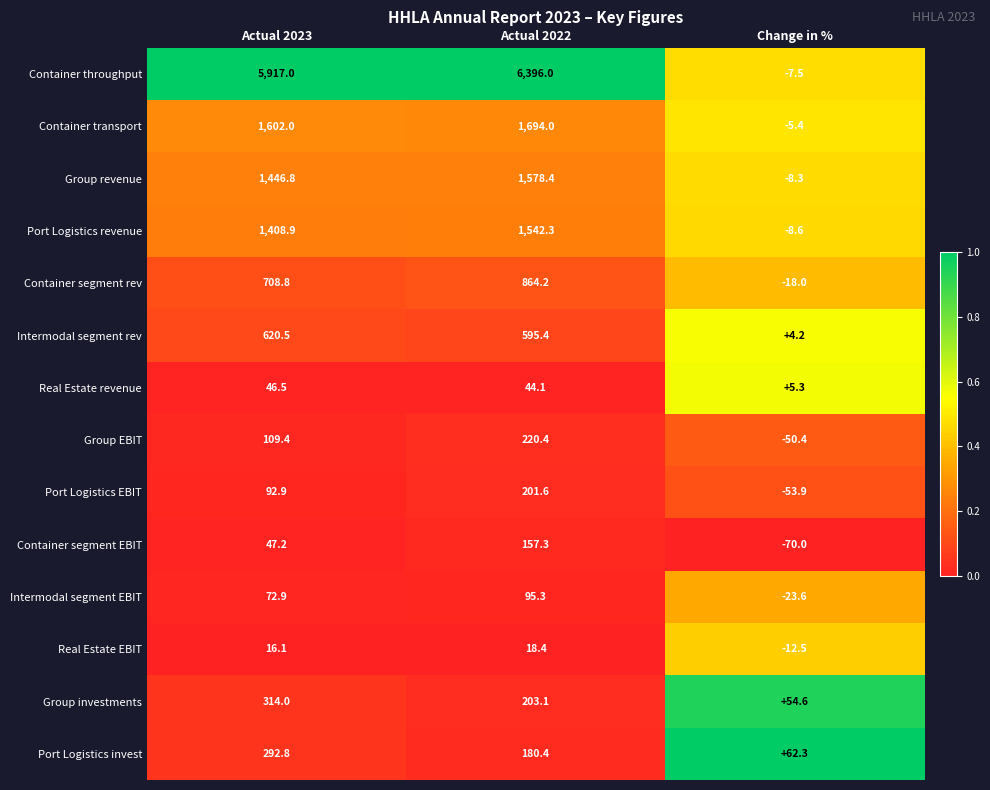

What is the greatest value displayed?

6396.0